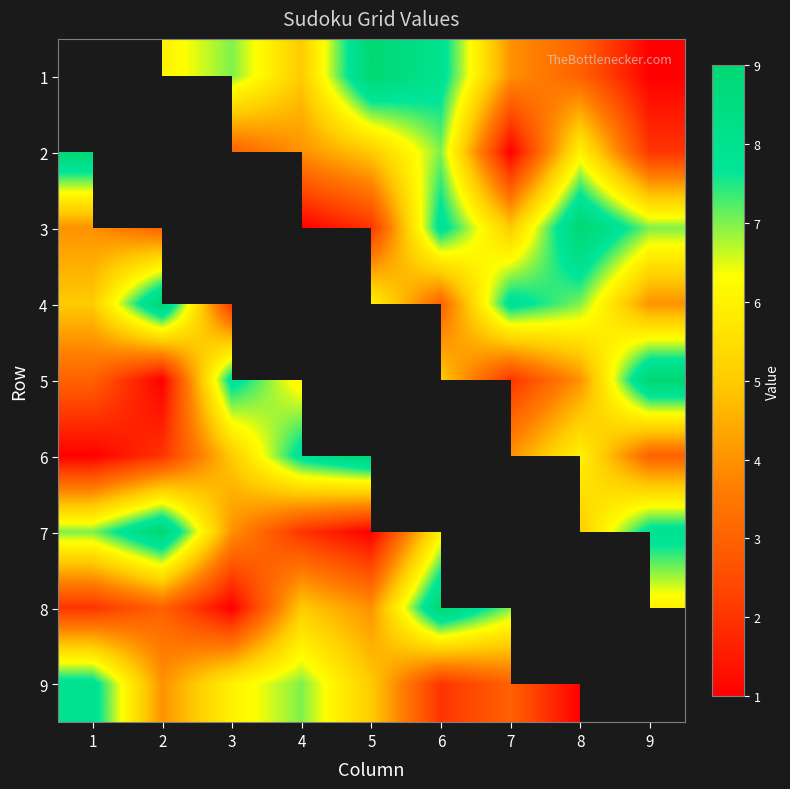

What is the spread (max minus min) of values at 9?

8.0